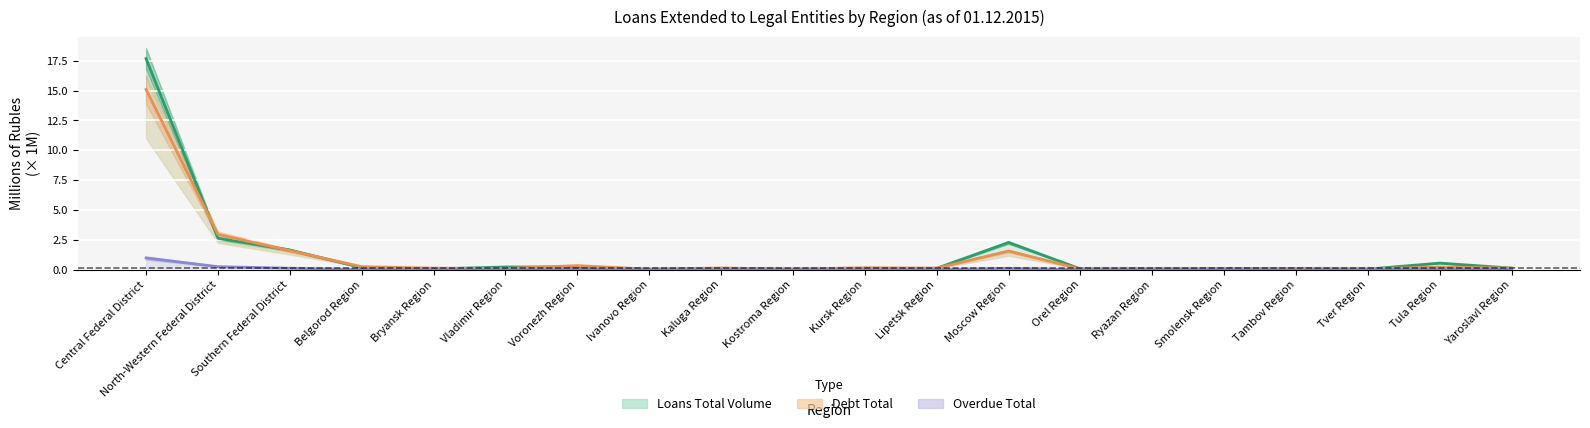

The value of Debt Total at Vladimir Region is 0.0. True or false?

False